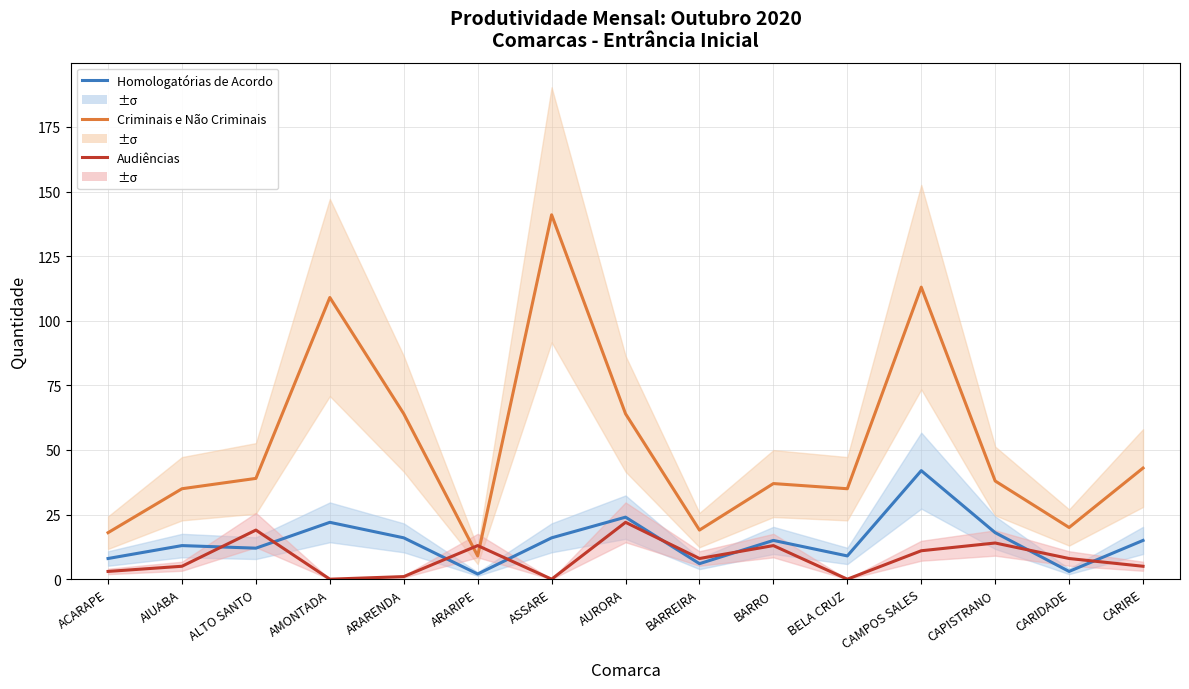

At which category does the chart reach its peak across all series?

ASSARE